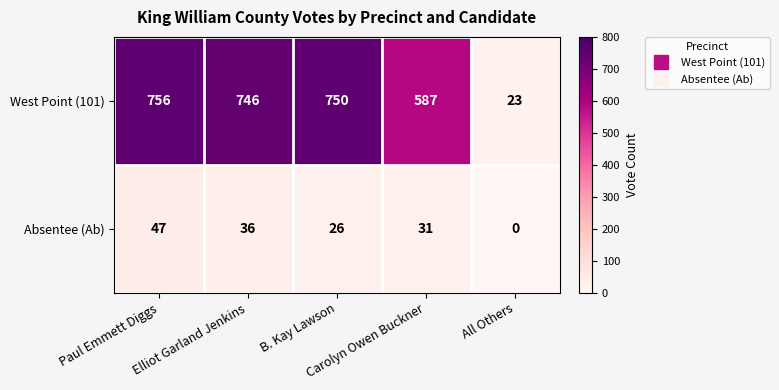

Count the Absentee (Ab) values in the range 26 to 36.

3